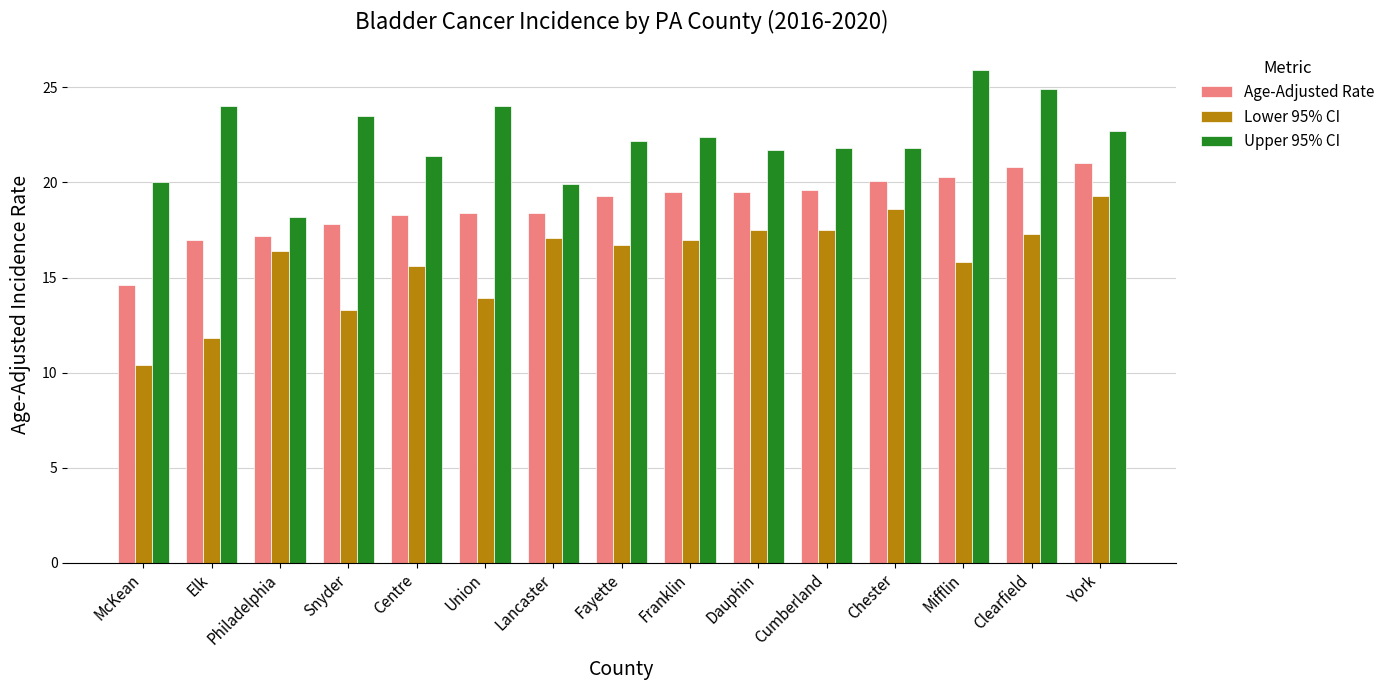

What is the label of the 13th bar from the left?

Mifflin